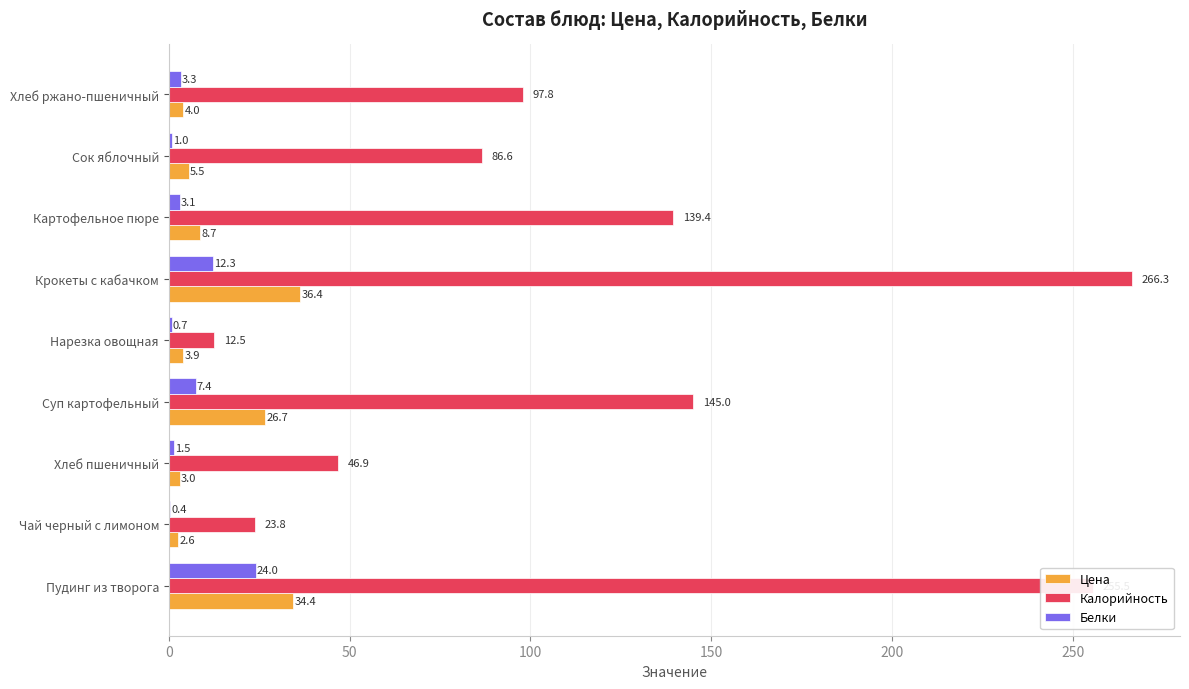

Between Картофельное пюре and Сок яблочный, which series saw the biggest shift?

Калорийность